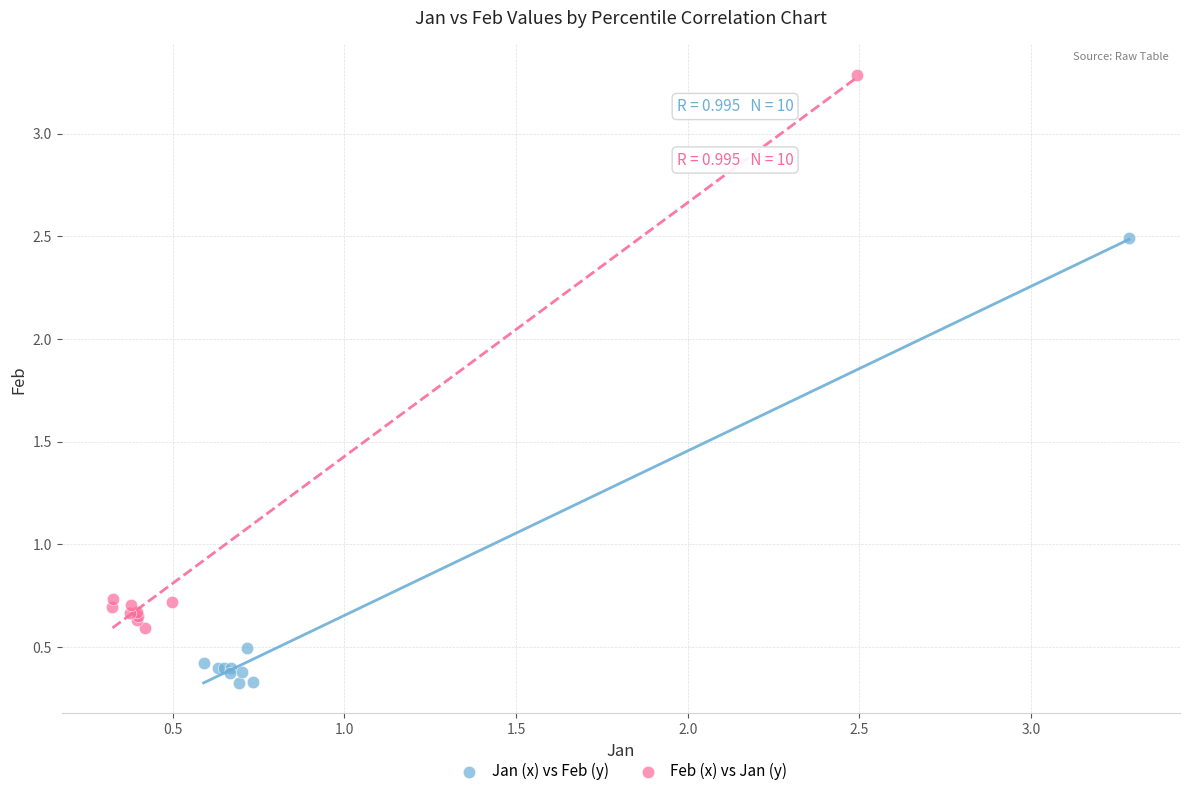

What are all the series names shown in the legend?

Jan (x) vs Feb (y), Feb (x) vs Jan (y)